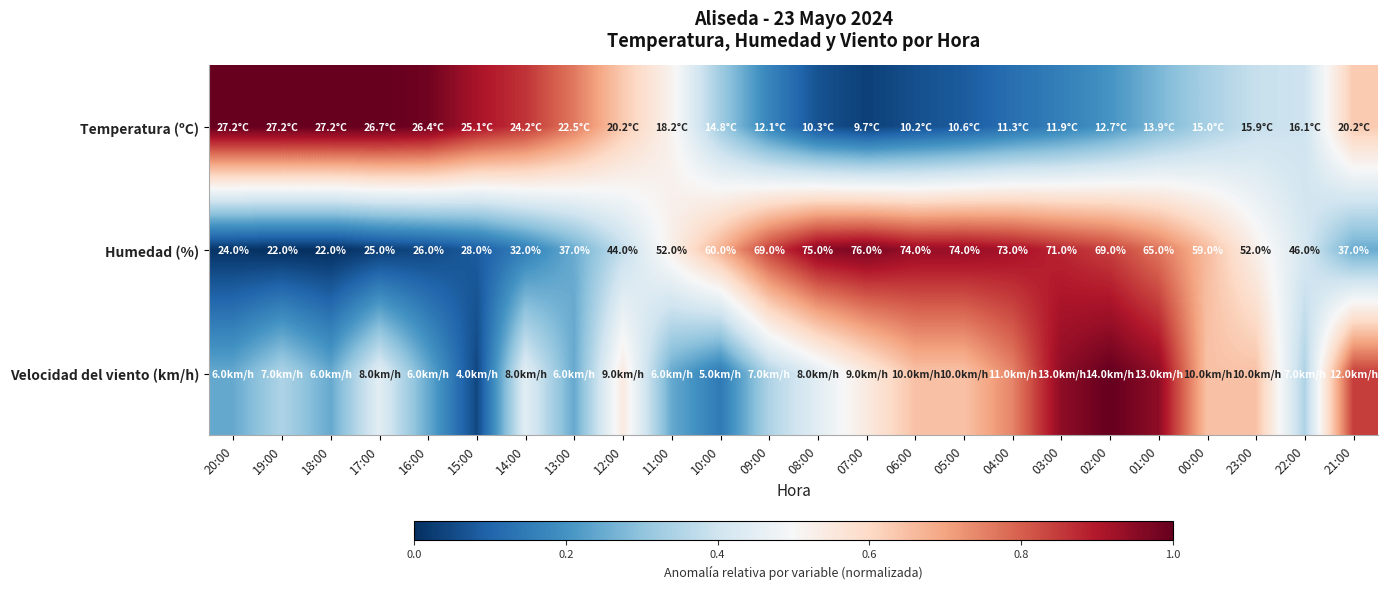

How many categories are shown in the chart?

24